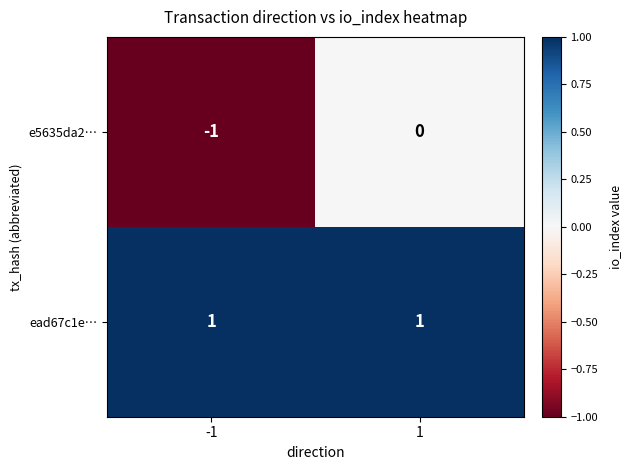

At 1, list the series in order from largest to smallest.

ead67c1e…, e5635da2…